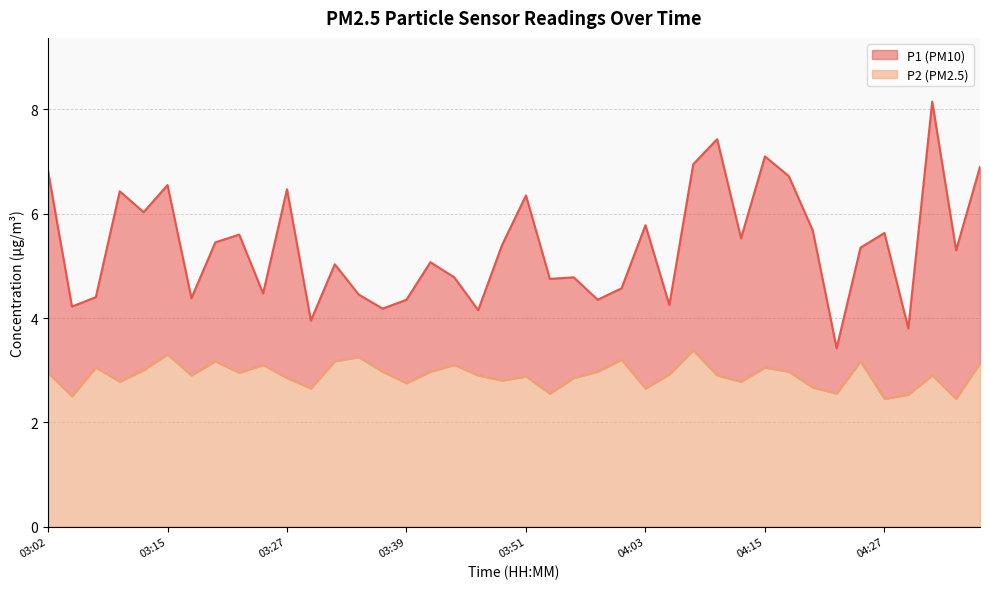

Rank the series by their maximum value, from lowest to highest.

P2, P1